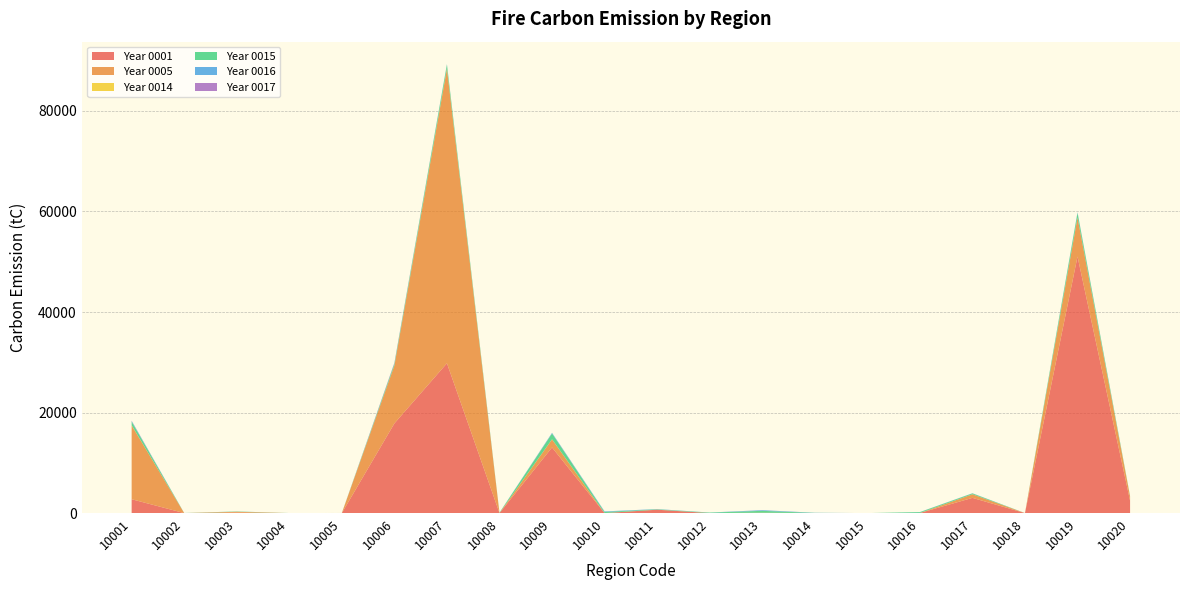

Reading left to right, list all the values displayed in this chart.

0001: 2754.8	0.4	79.4	0.0	0.0	17838.0	29808.0	5.0	13060.0	0.0	668.1	0.0	31.6	4.9	0.0	18.6	3028.5	0.7	51042.0	2449.1
0005: 14685.0	0.0	179.1	0.0	0.0	11504.0	58577.0	0.0	1600.4	0.0	21.9	0.0	39.5	1.5	0.0	0.0	710.8	0.0	7752.7	839.4
0014: 35.6	0.0	0.3	0.0	0.0	28.0	59.0	0.0	22.8	0.0	0.2	0.0	1.9	0.0	0.0	0.0	4.4	0.1	14.8	0.7
0015: 713.7	9.1	59.3	8.2	10.8	322.7	780.4	74.8	1152.4	226.9	64.9	95.8	374.4	27.1	0.0	167.1	171.7	6.8	898.6	85.1
0016: 125.3	9.2	3.2	4.1	8.2	71.2	78.5	18.0	120.7	106.0	43.3	16.6	123.8	33.3	0.0	24.0	26.3	1.1	116.5	12.1
0017: 60.0	0.6	5.0	0.6	0.3	127.7	18.6	0.4	9.0	4.7	0.6	0.1	14.8	2.5	0.0	1.0	7.7	0.1	22.6	8.2